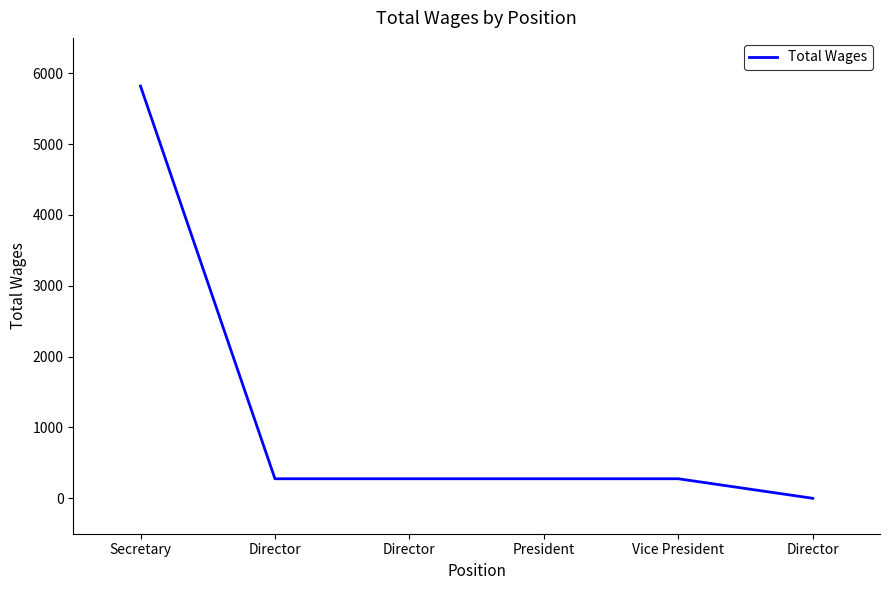

Rank the categories by value from highest to lowest.

Secretary, Director, Director, President, Vice President, Director